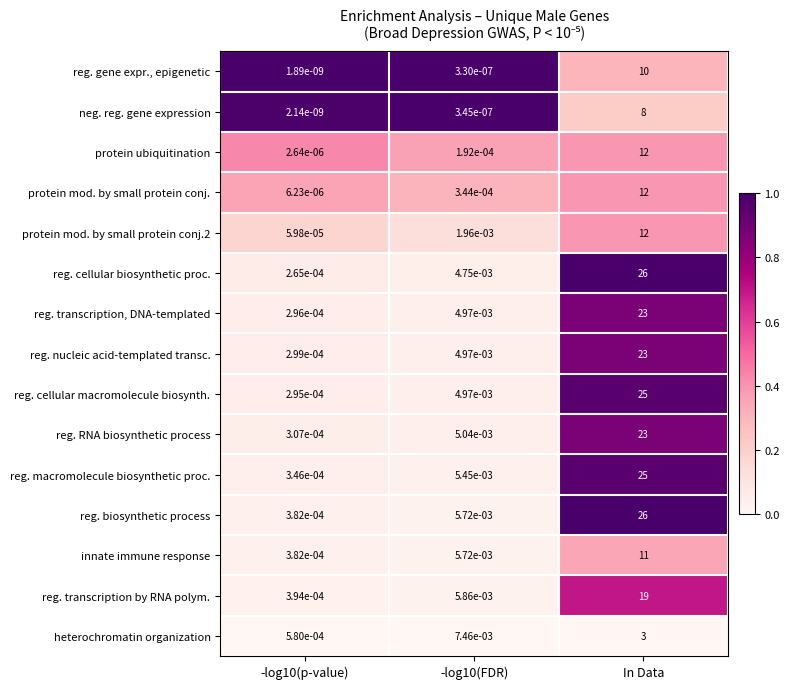

Which series changed the most between -log10(FDR) and In Data?

reg. cellular biosynthetic proc.